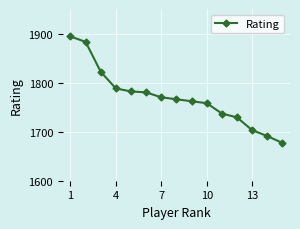

Is this an area chart (filled region under the line)?

No